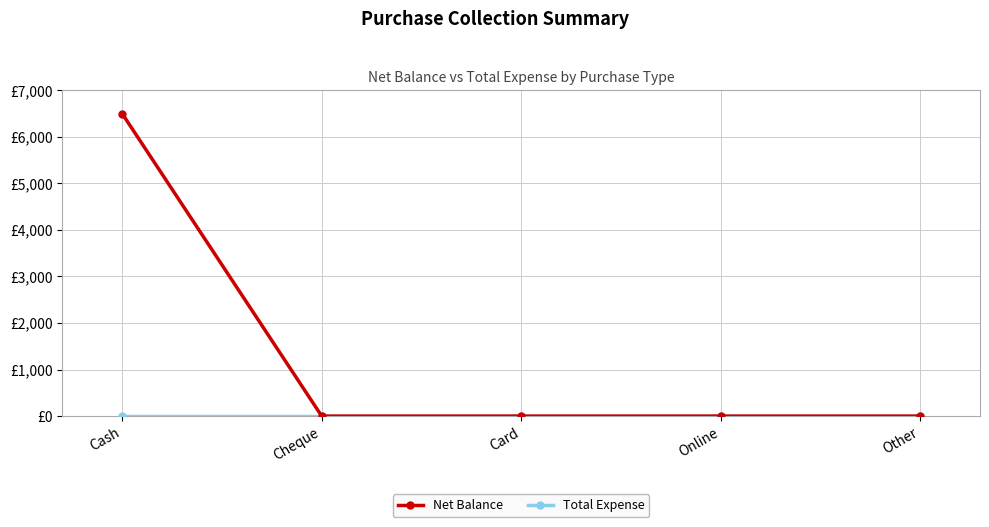

Is this an area chart (filled region under the line)?

No